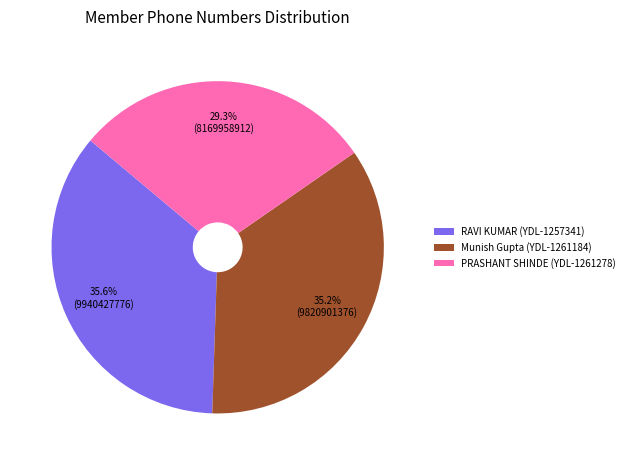

Which category has the smallest portion of the pie?

PRASHANT SHINDE (YDL-1261278)